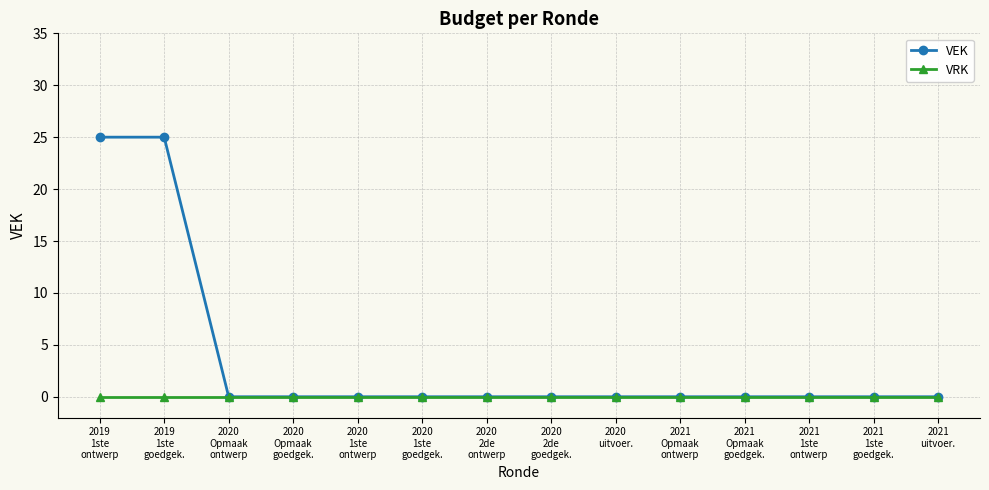

Which series has the largest total across all categories?

VEK